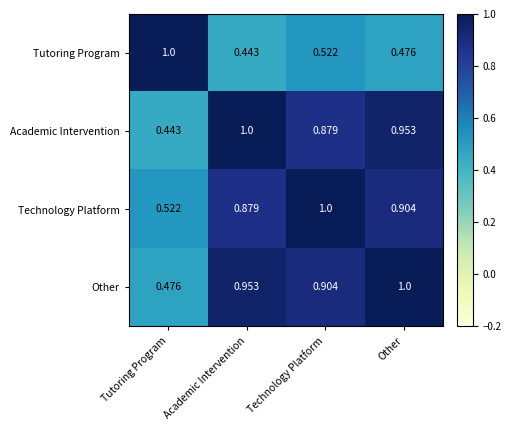

Is the value of Other at Technology Platform greater than the value of Academic Intervention at Technology Platform?

Yes